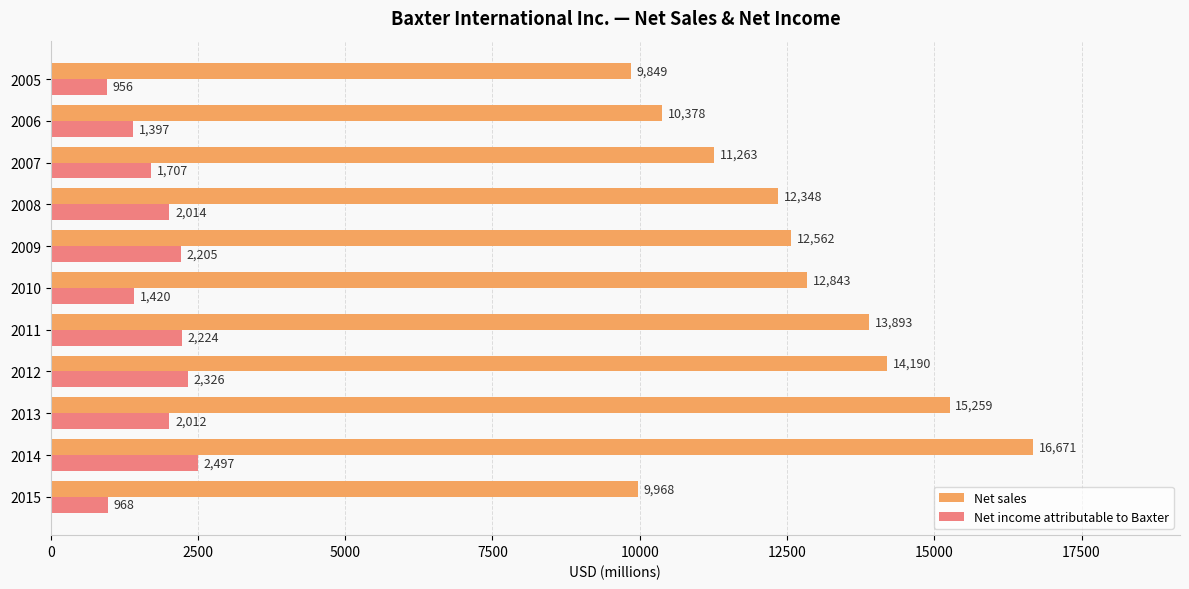

How many data points in Net income attributable to Baxter are less than 2012?

5